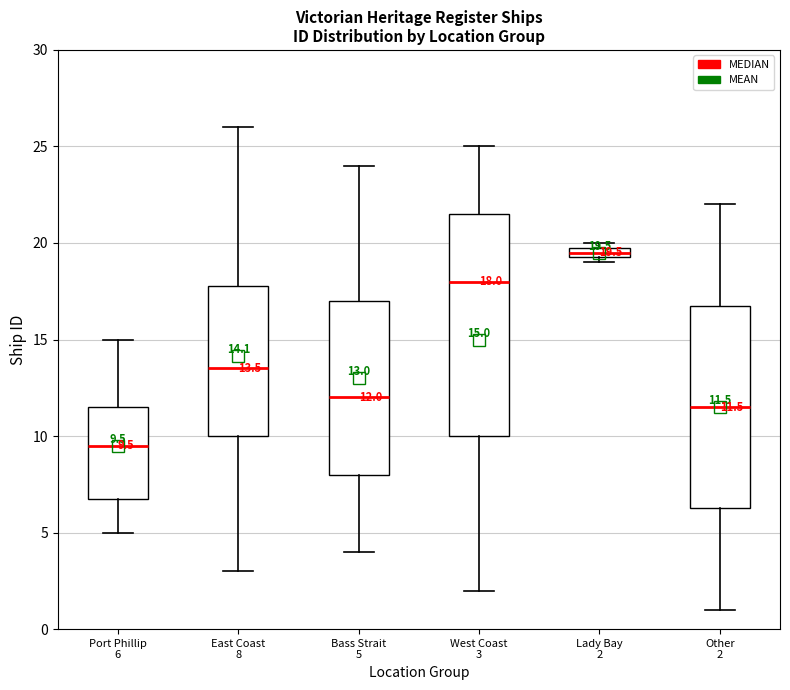

Which box is the tallest, from its lower edge to its upper edge?

West Coast 3